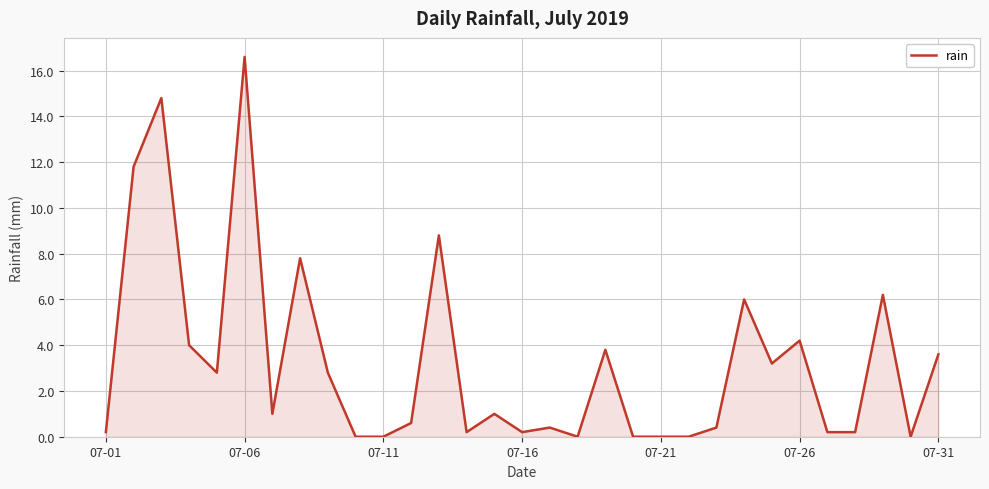

What is the difference between the maximum and minimum values?

16.6